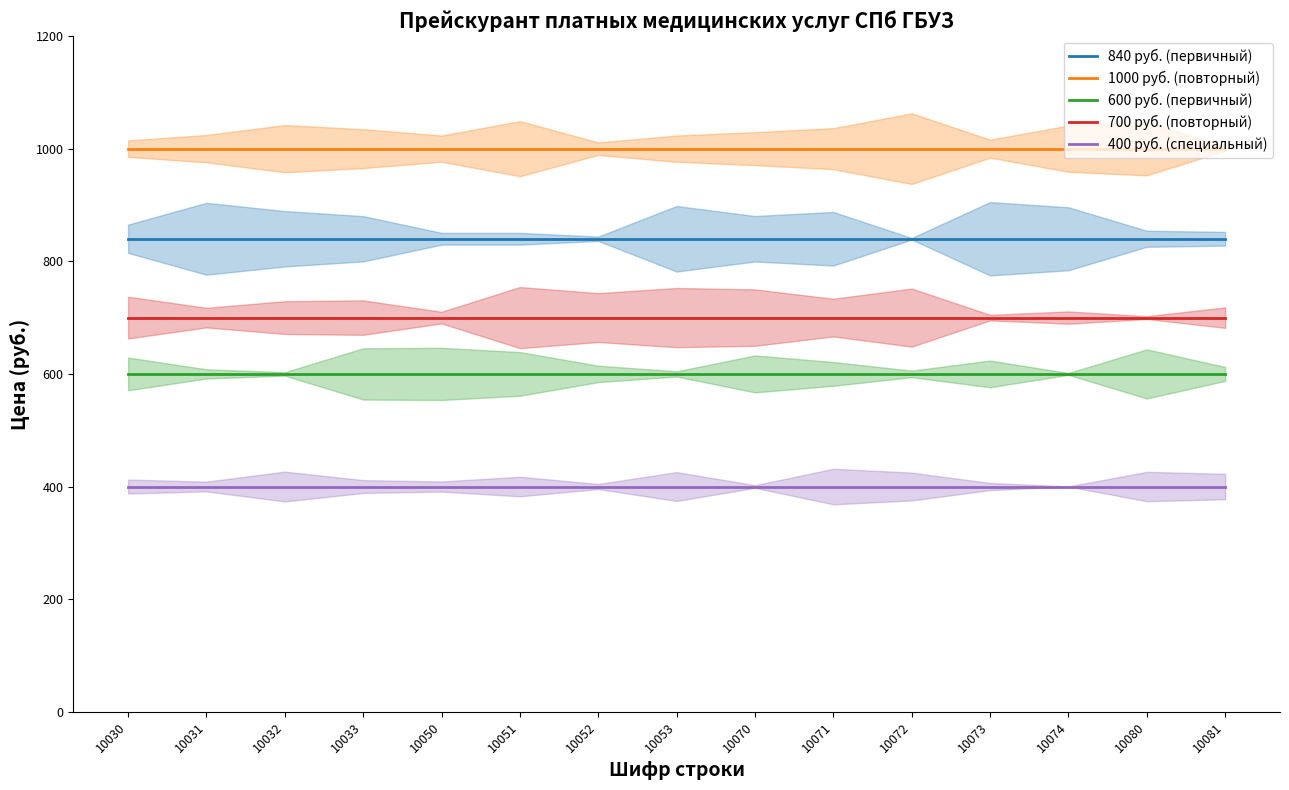

Reading left to right, transcribe all the data shown in this chart.

840 руб. (первичный): 840	840	840	840	840	840	840	840	840	840	840	840	840	840	840
1000 руб. (повторный): 1000	1000	1000	1000	1000	1000	1000	1000	1000	1000	1000	1000	1000	1000	1000
600 руб. (первичный): 600	600	600	600	600	600	600	600	600	600	600	600	600	600	600
700 руб. (повторный): 700	700	700	700	700	700	700	700	700	700	700	700	700	700	700
400 руб. (специальный): 400	400	400	400	400	400	400	400	400	400	400	400	400	400	400